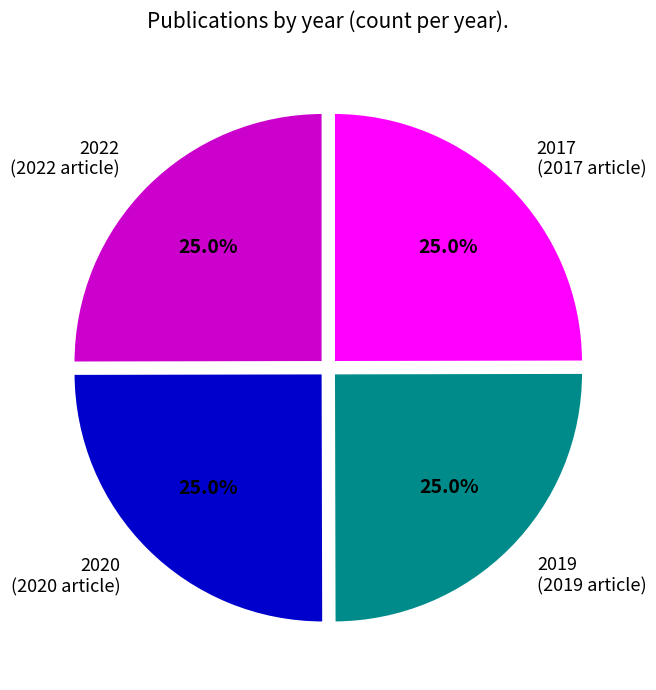

What percentage do 2022 and 2019 together represent?

50.0%